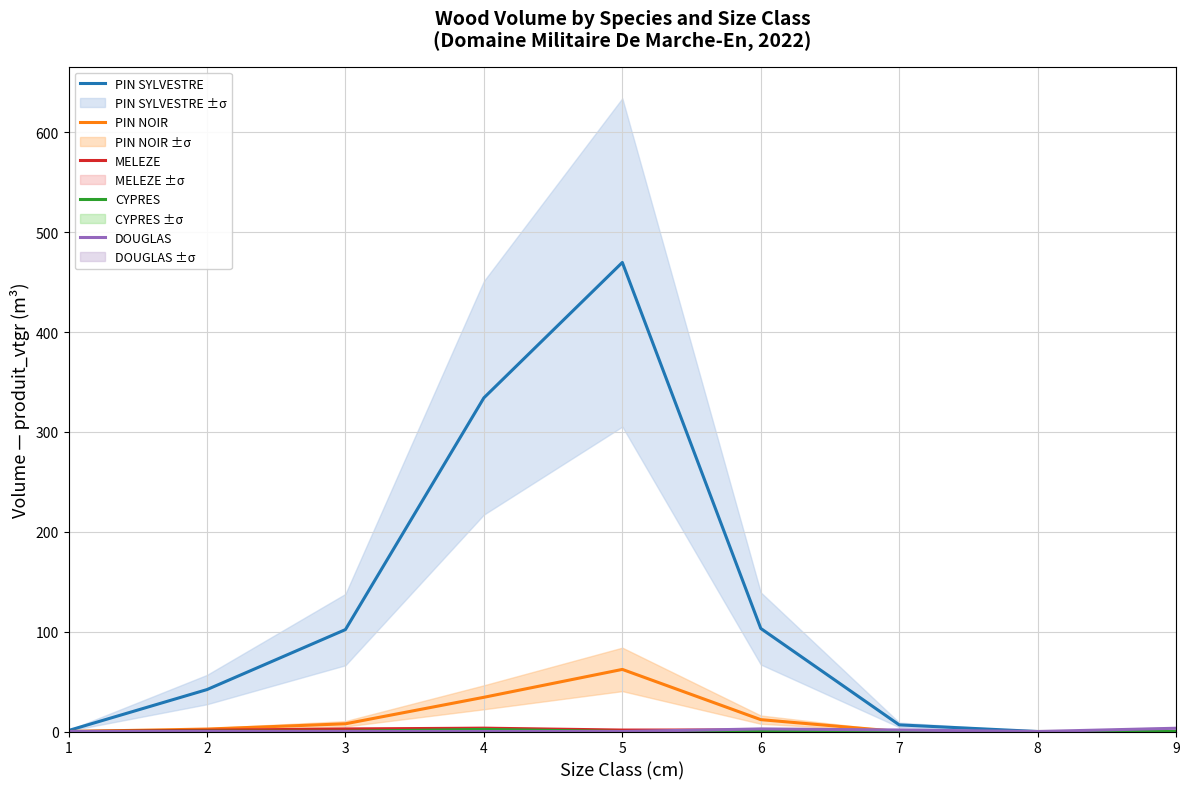

Which series changed the most between 5 and 7?

PIN SYLVESTRE